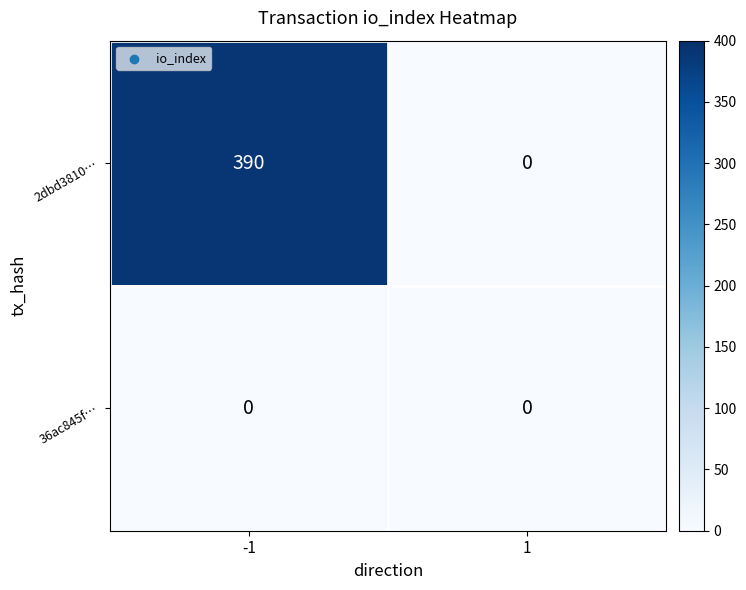

Reading left to right, transcribe all the data shown in this chart.

2dbd3810…: 390	0
36ac845f…: 0	0